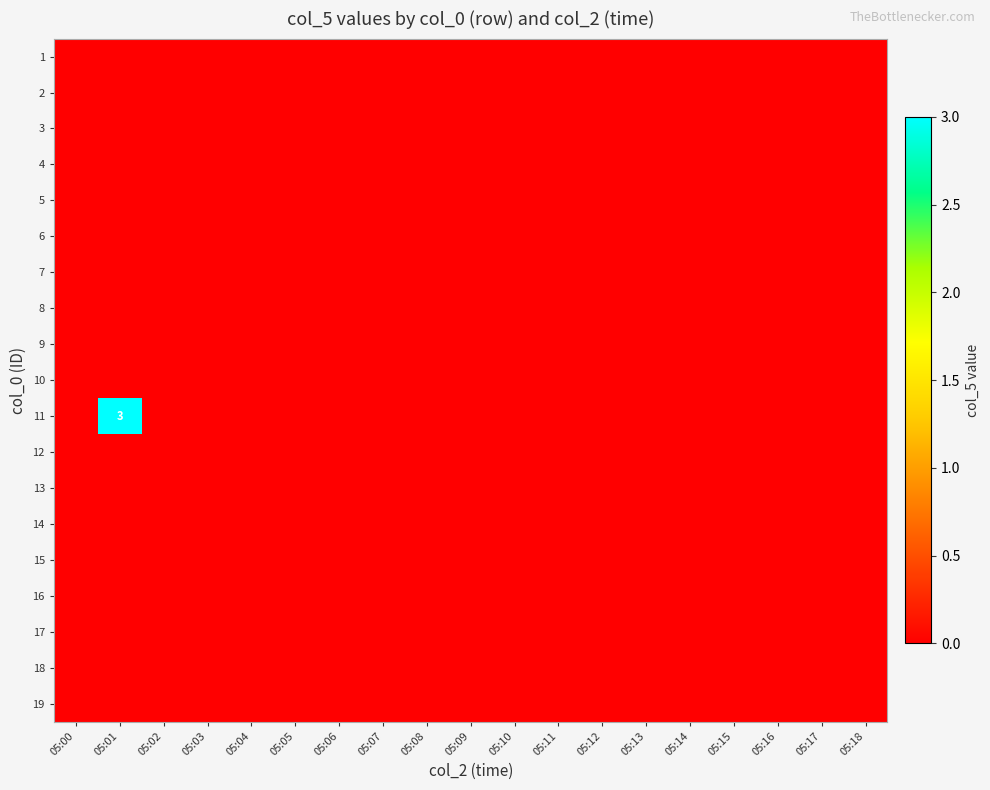

At how many categories does at least one series exceed 2?

1